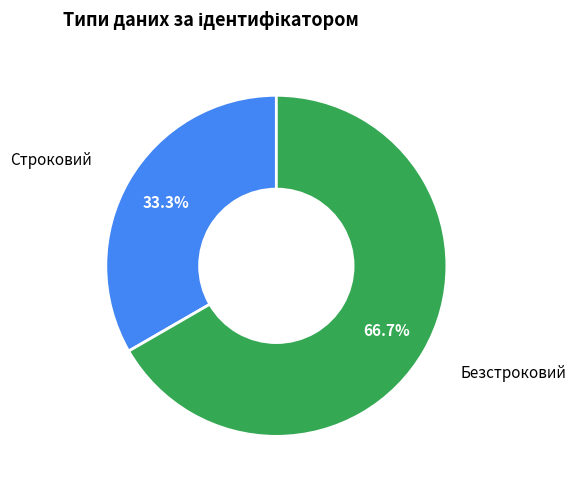

To the nearest percent, what percentage of the pie is Безстроковий?

67%